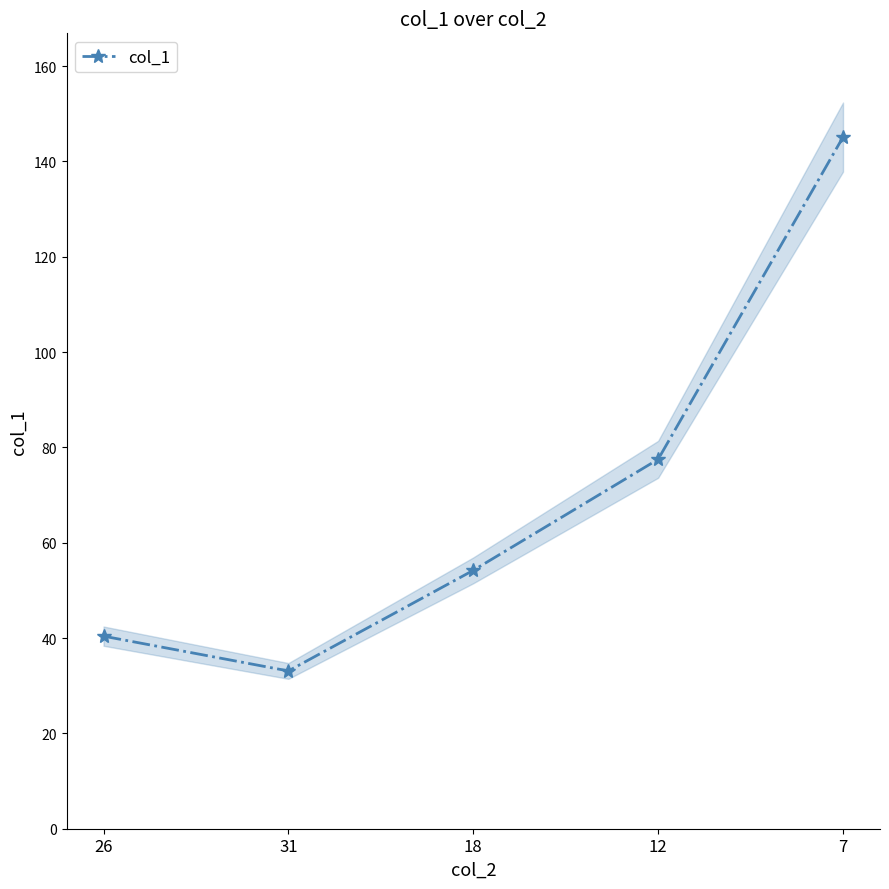

Reading left to right, list all the values displayed in this chart.

26=40.4	31=33.1	18=54.2	12=77.5	7=145.1